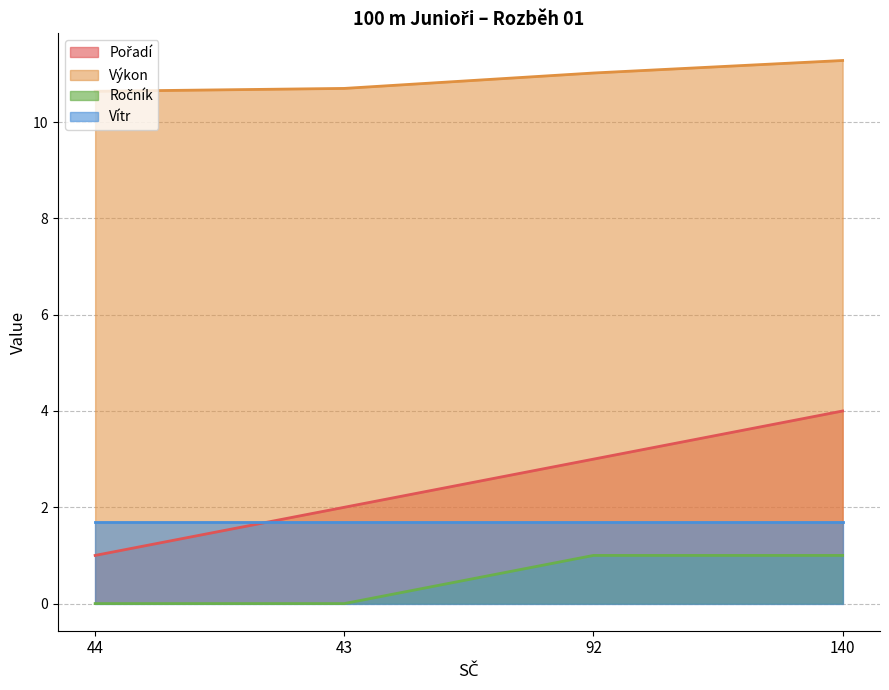

True or false: Ročník and Pořadí cross at least once.

False